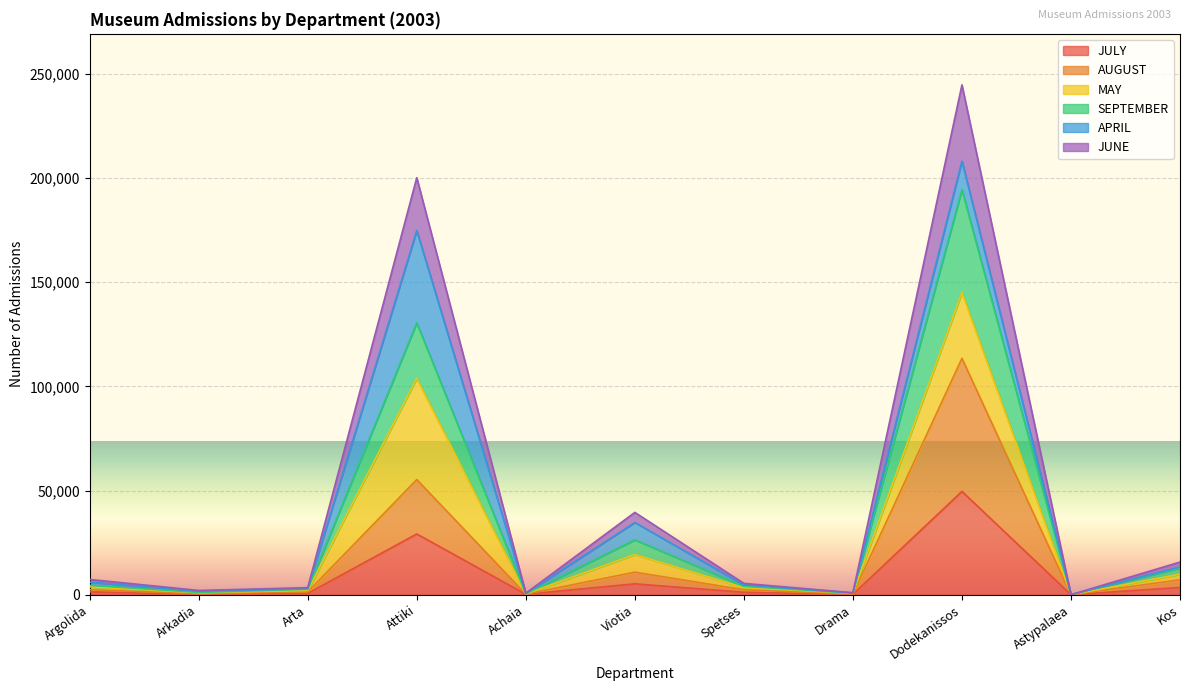

How many positive values does the AUGUST series have?

10